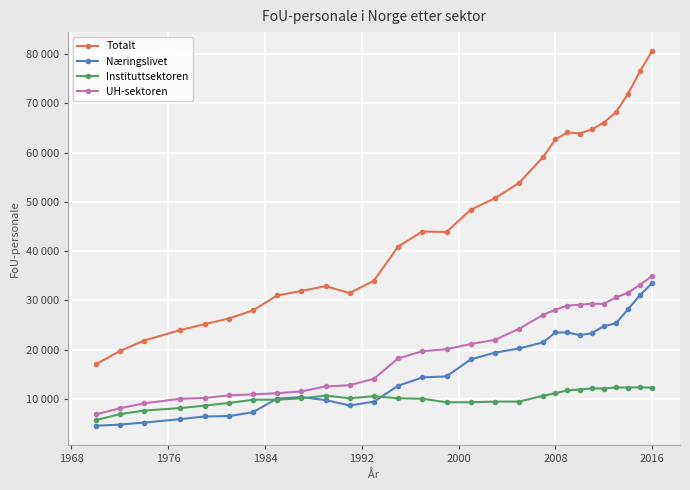

What is the average value of the Instituttsektoren series?

10107